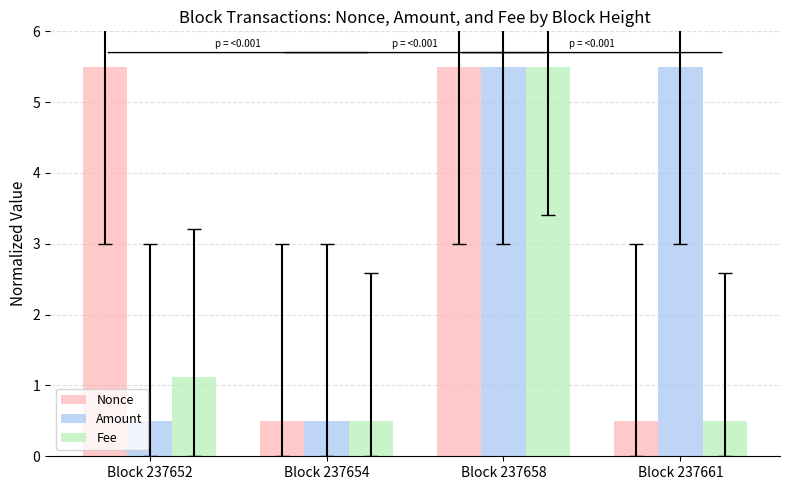

What is the spread (max minus min) of values at Block 237661?

5.0